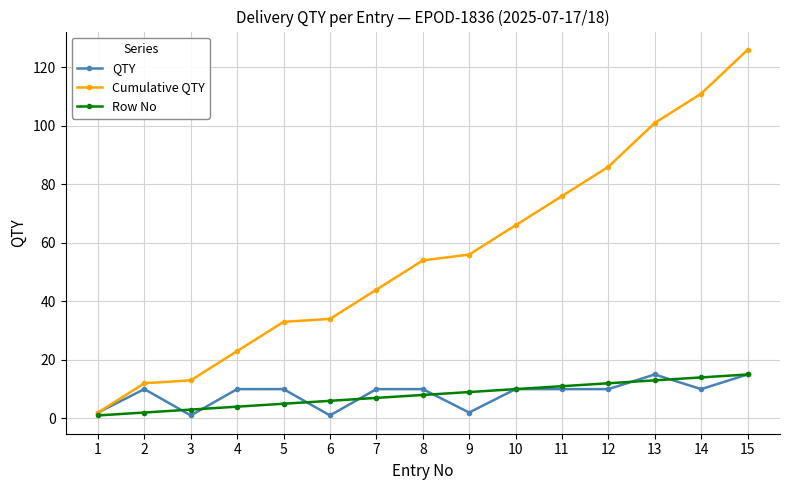

Does the chart have visible grid lines?

Yes